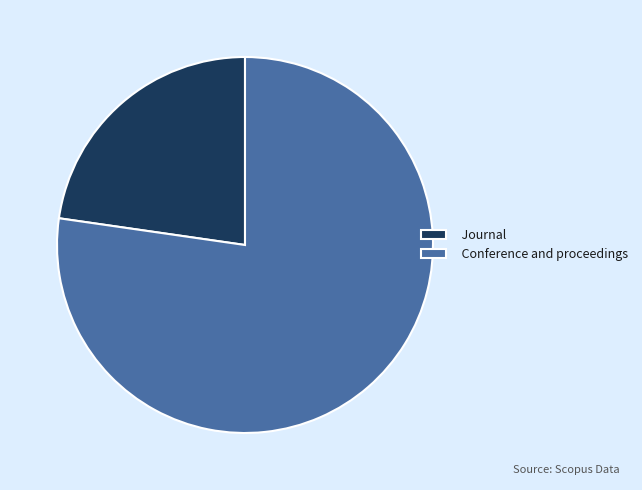

What is the smallest slice in the pie chart?

Journal